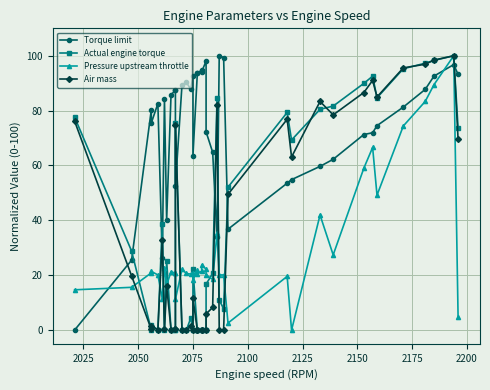

The Actual engine torque series shows 48.4 at 2025. True or false?

False